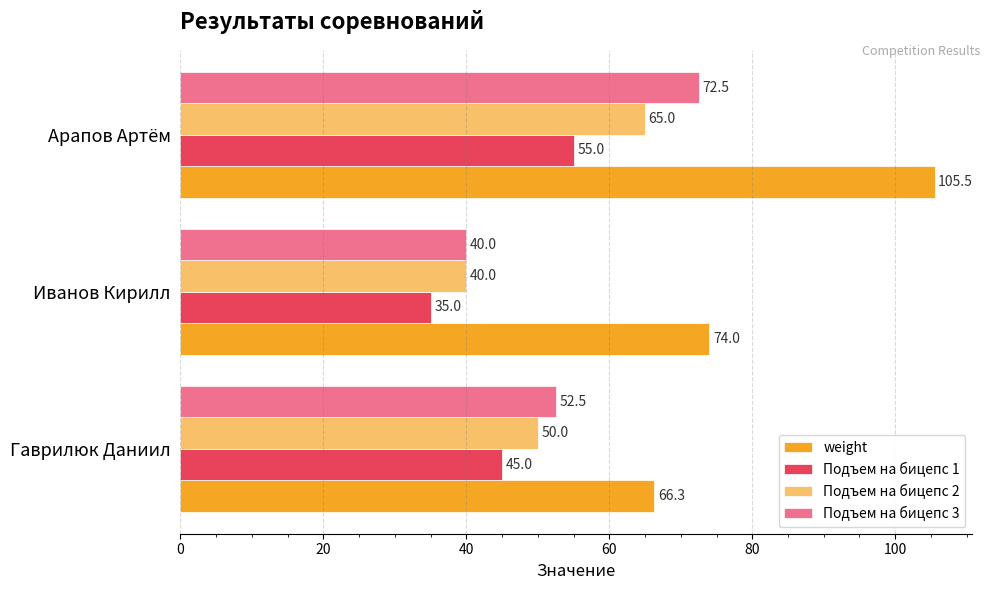

How many distinct data groups are displayed?

4